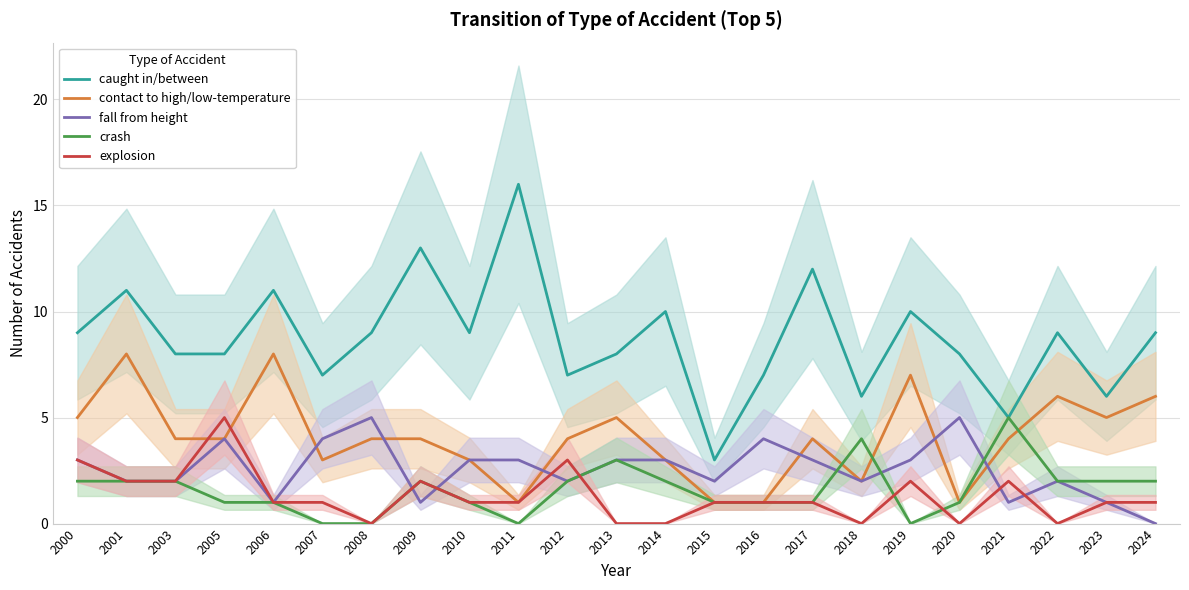

Which series has the largest range (max minus min)?

caught in/between